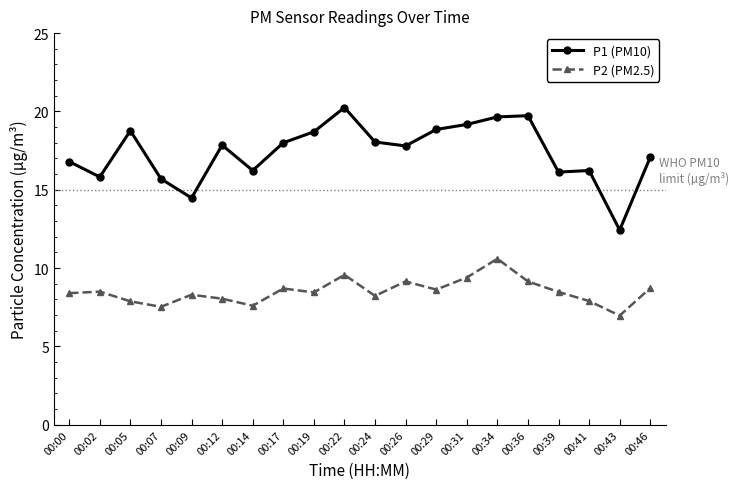

At which category is the sum across all series the highest?

00:34